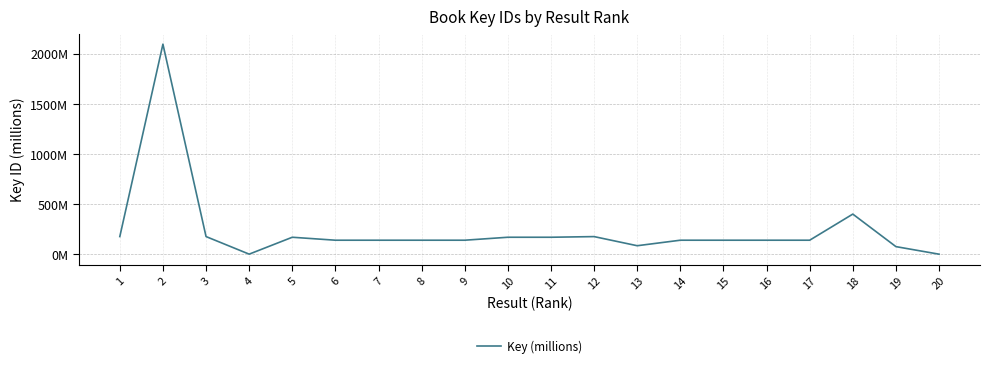

What is the smallest value displayed?

1.5